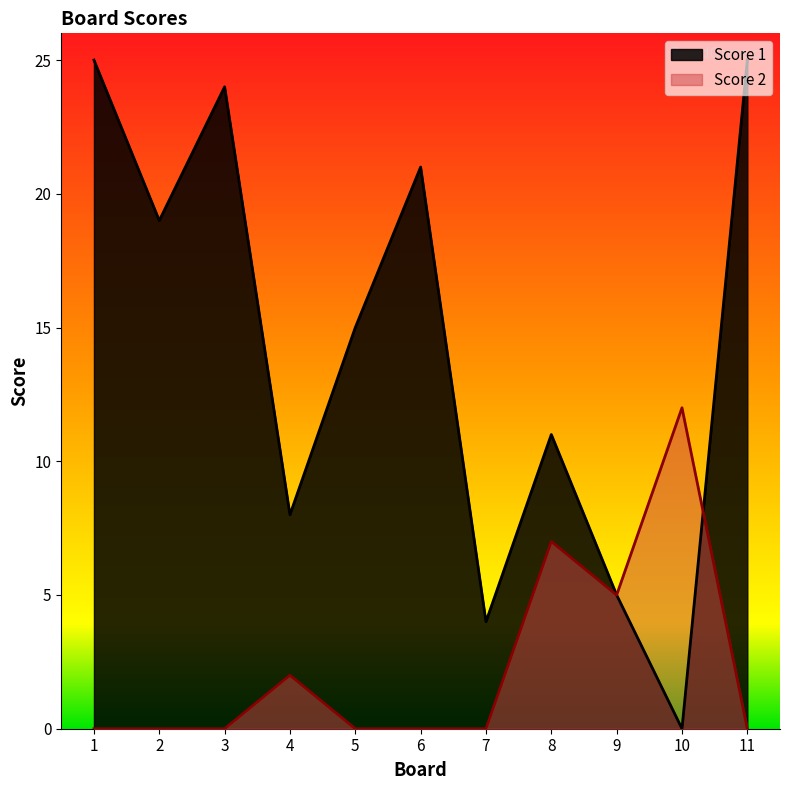

Where is Score 2 nearest to the value 6?

8